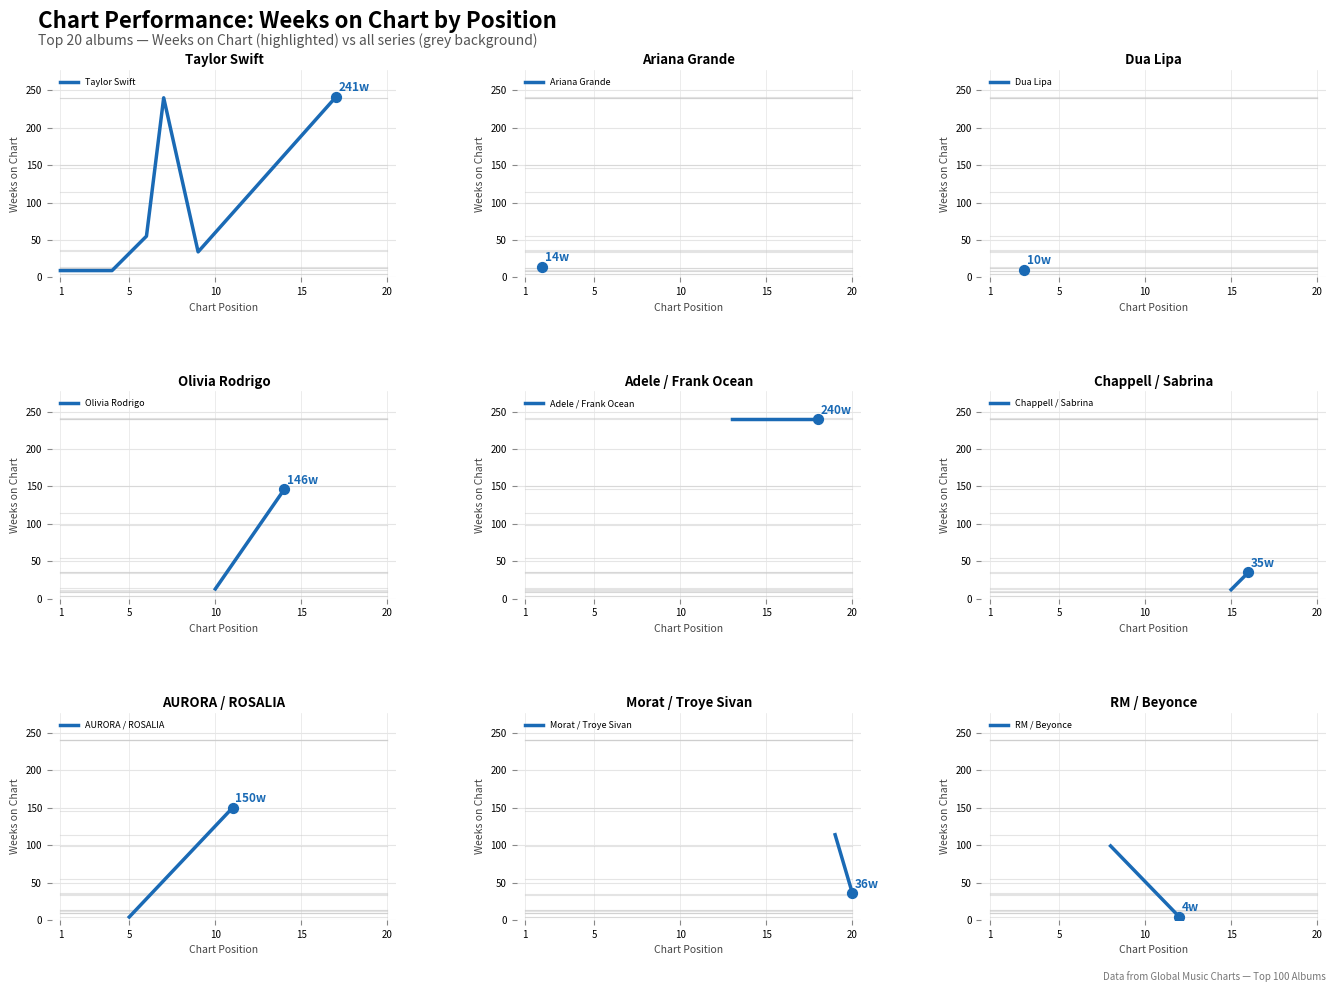

What is the lowest value of the Taylor Swift series?

9